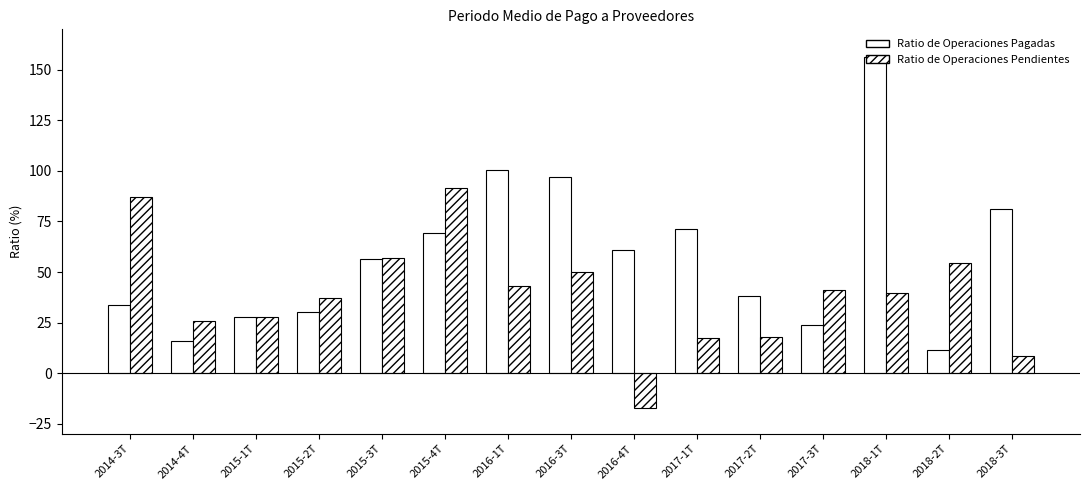

What is the total value across all series at 2016-1T?

143.4